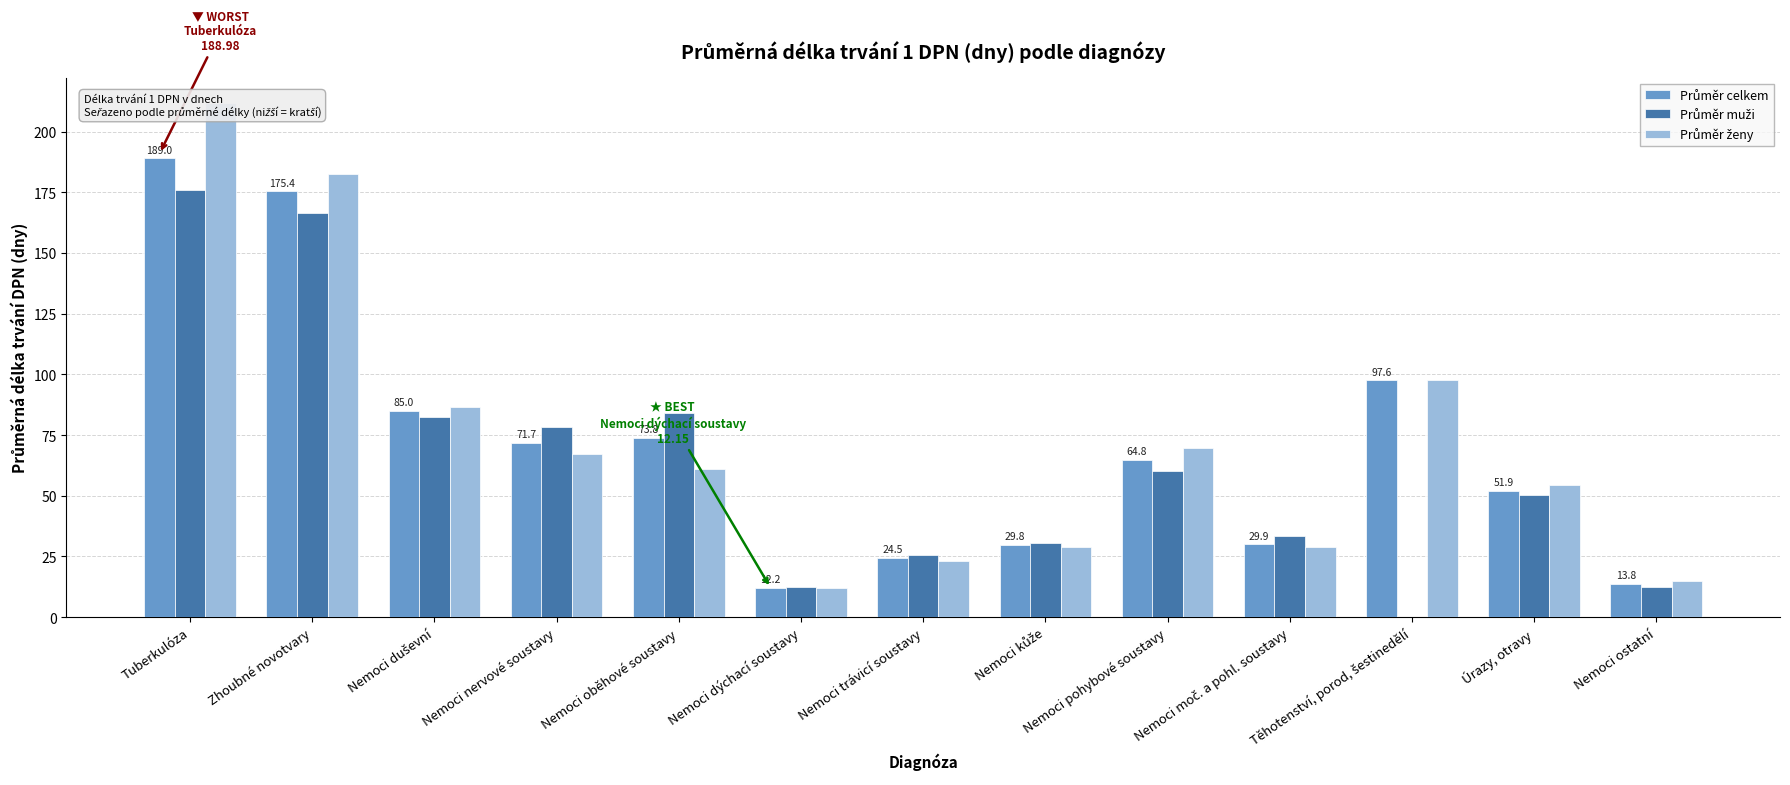

How many series are shown in this chart?

3